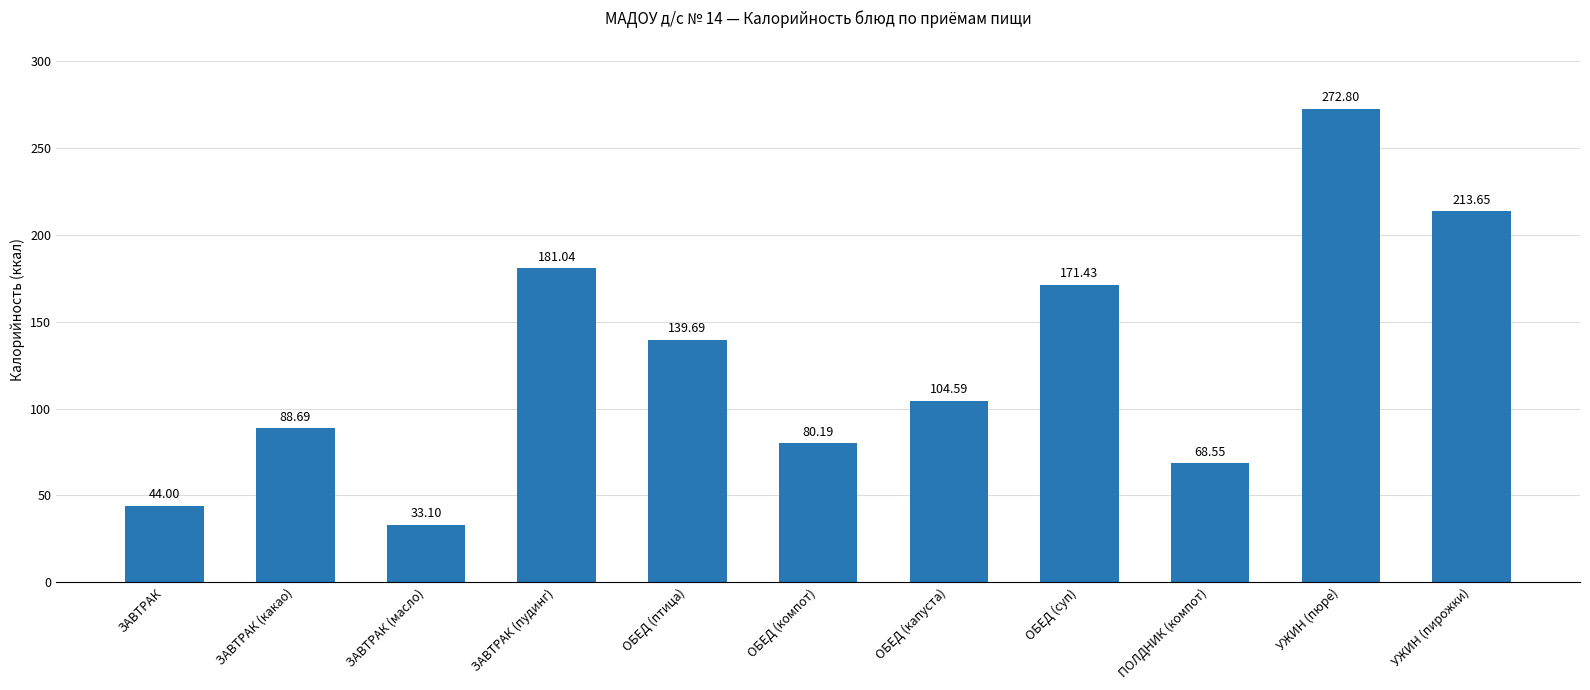

What is the change in value from ЗАВТРАК to ЗАВТРАК (масло)?

-10.9